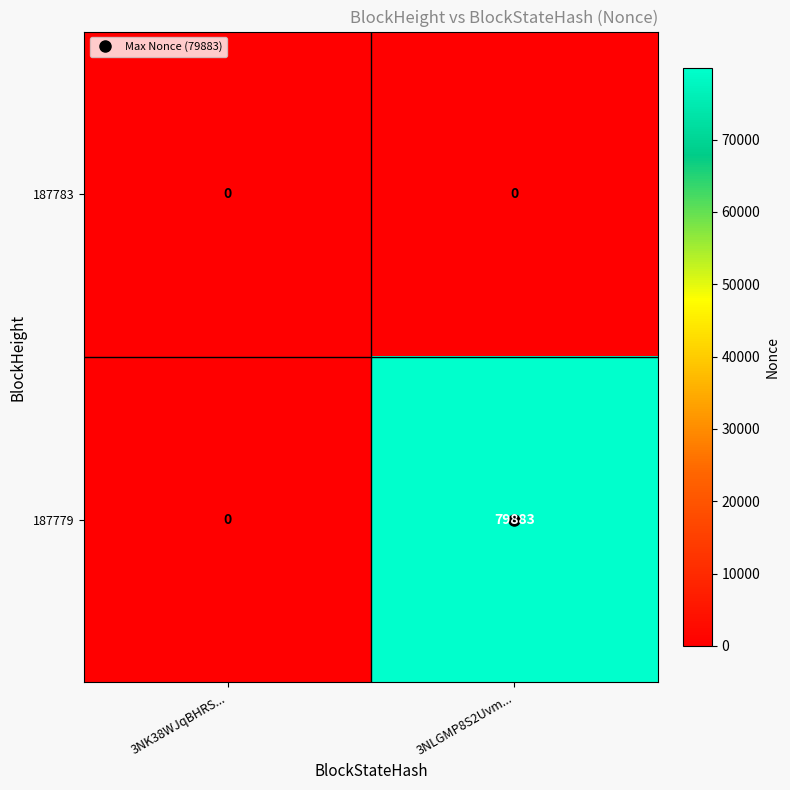

What is the sum of all 187779 values?

79883